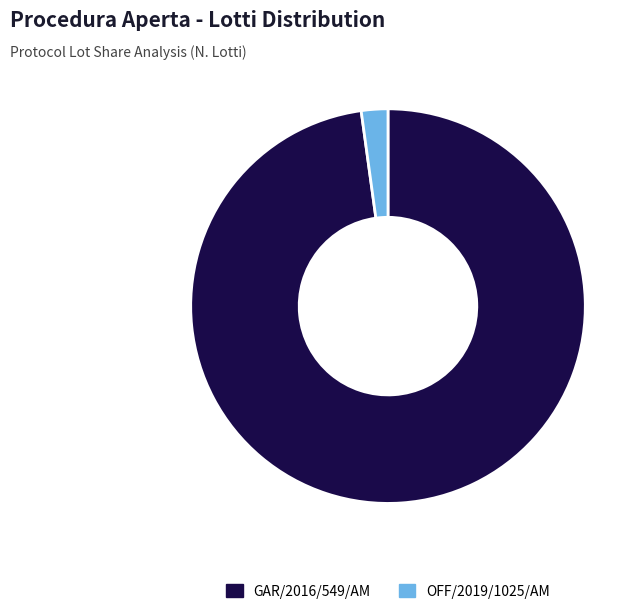

Rank the categories by value from highest to lowest.

GAR/2016/549/AM, OFF/2019/1025/AM